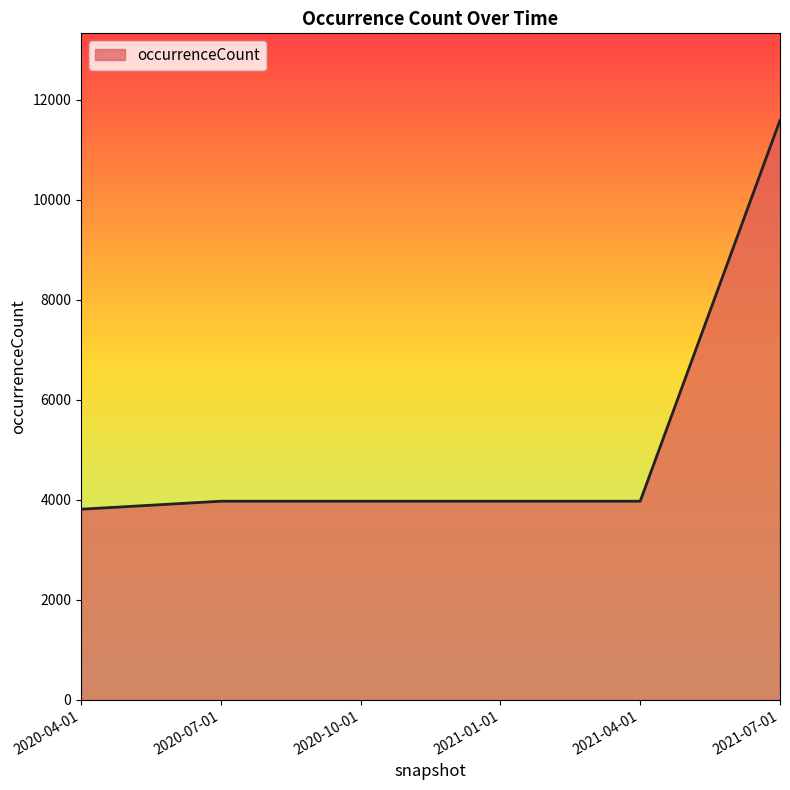

What position from the left is 2021-07-01?

6